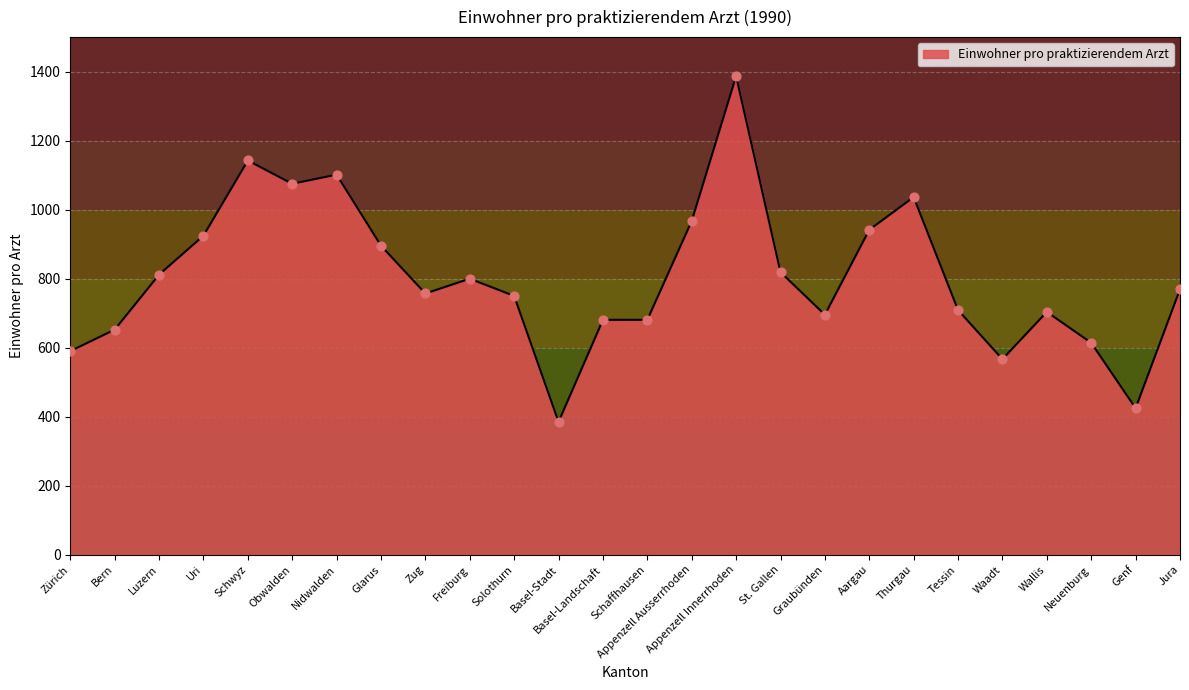

What is the change in value from Tessin to Wallis?

-5.3